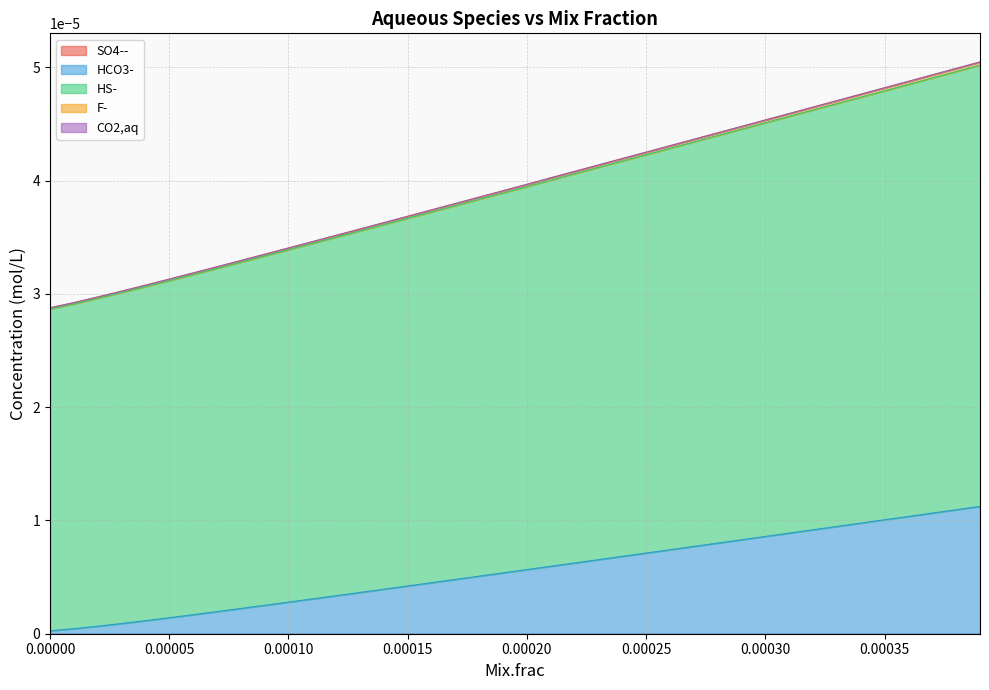

Does the chart display data point markers on the line(s)?

No